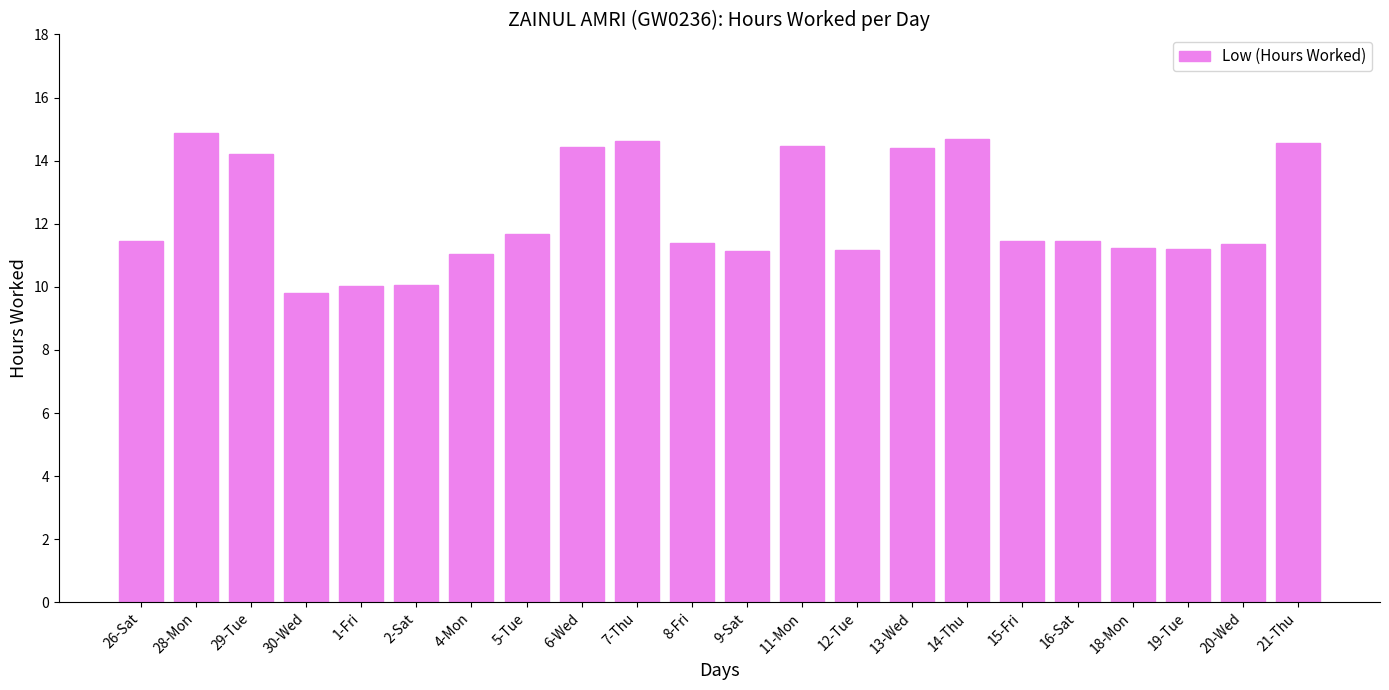

What is the ratio of the value at 5-Tue to the value at 15-Fri?

1.0